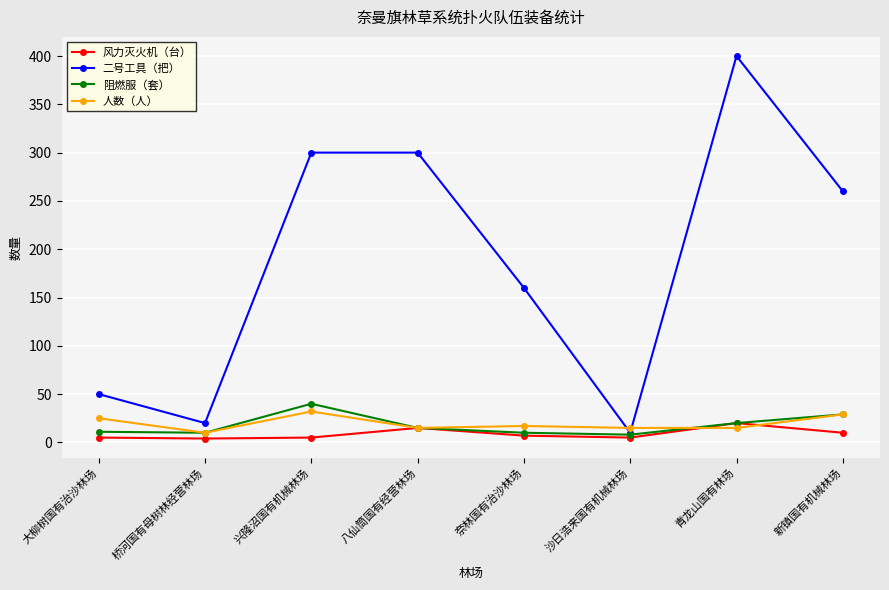

How many values in the 二号工具（把） series are below 260?

4